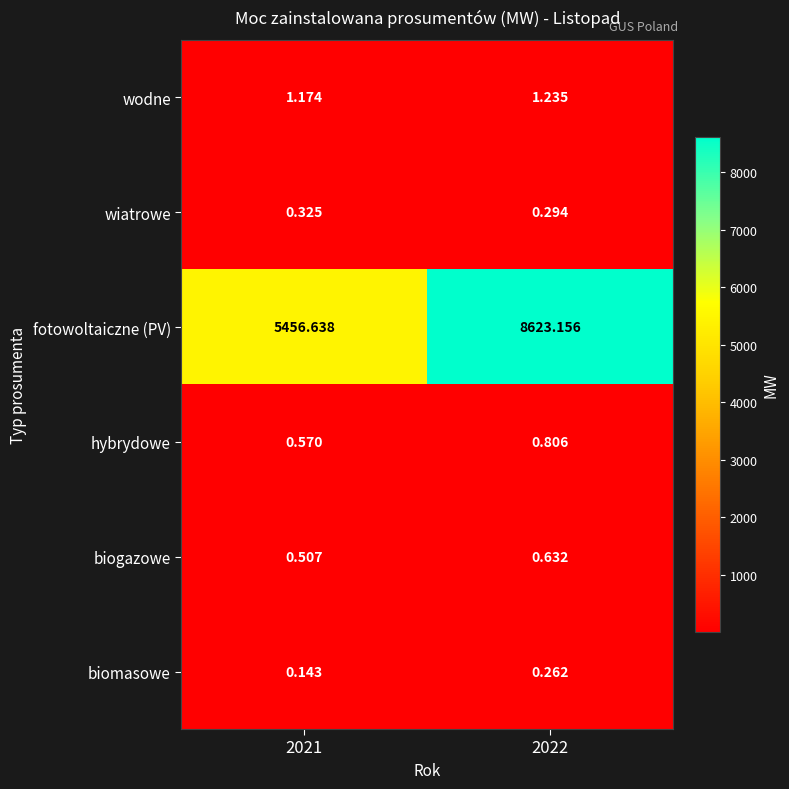

At 2021, list the series in order from largest to smallest.

fotowoltaiczne (PV), wodne, hybrydowe, biogazowe, wiatrowe, biomasowe